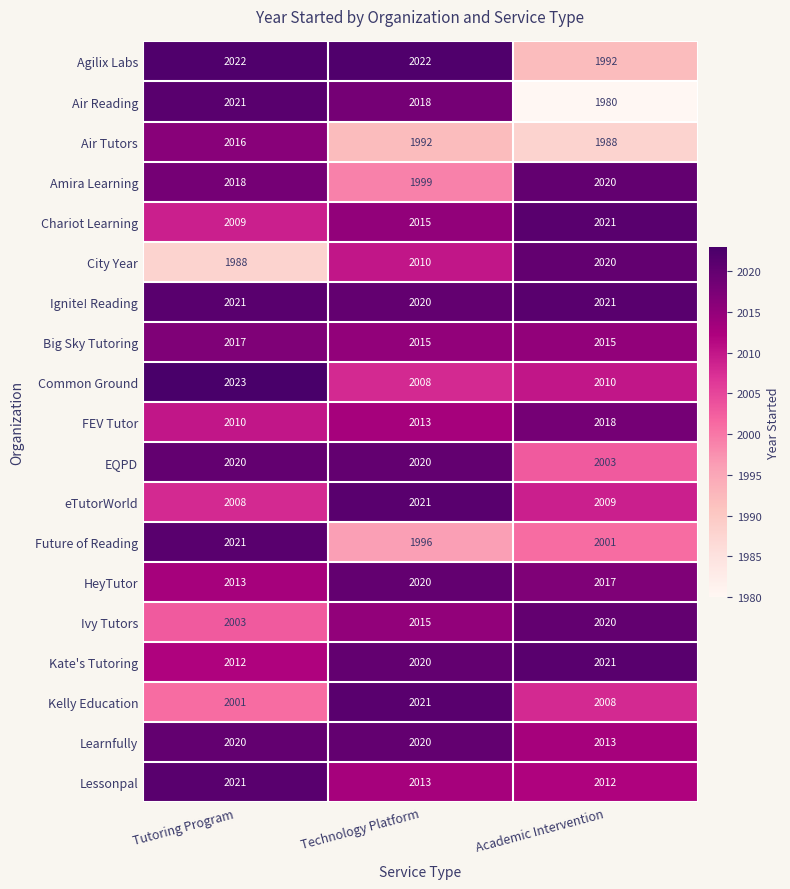

Count the Air Tutors values in the range 1988 to 2016.

3